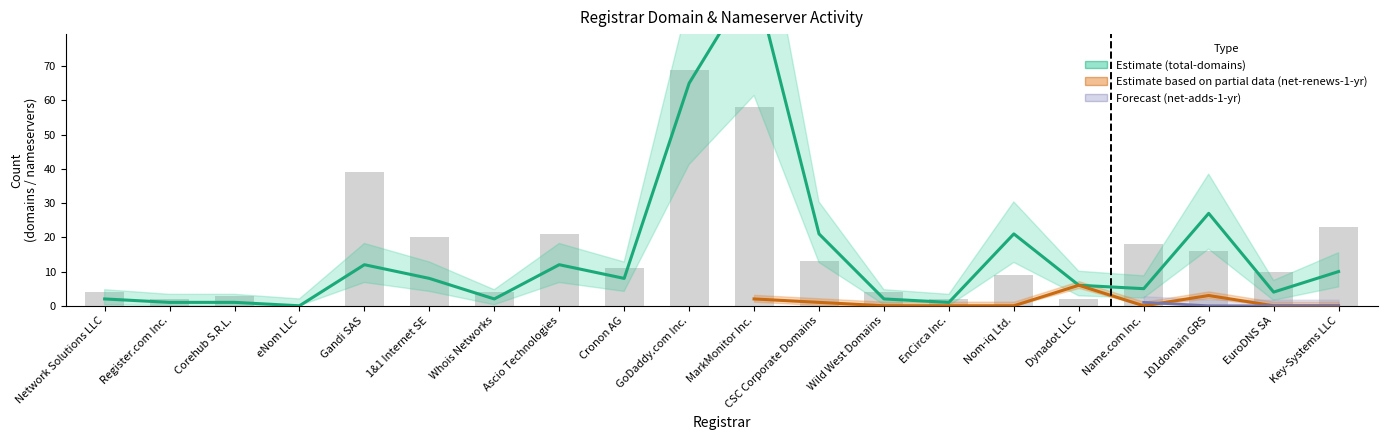

Which series changed the most between Whois Networks and Ascio Technologies?

total-nameservers